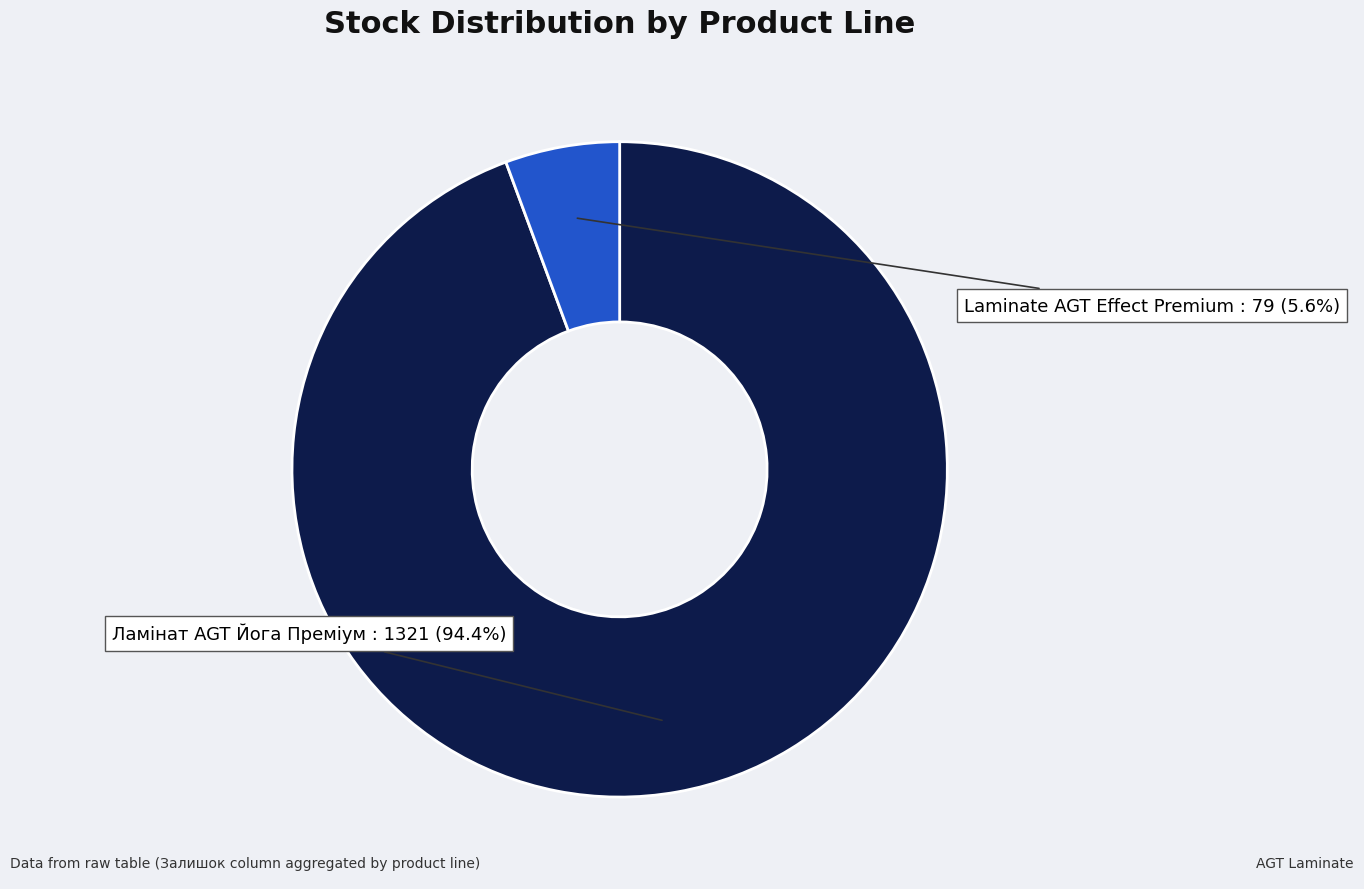

Which category accounts for the majority?

Ламінат AGT Йога Преміум